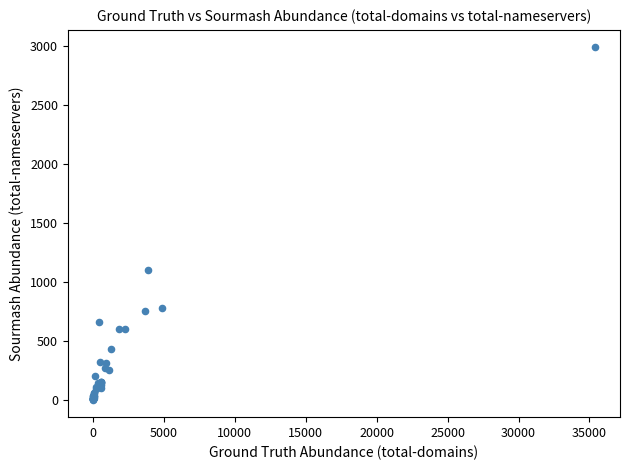

What Y value in the scatter plot is closest to 1493?

1101